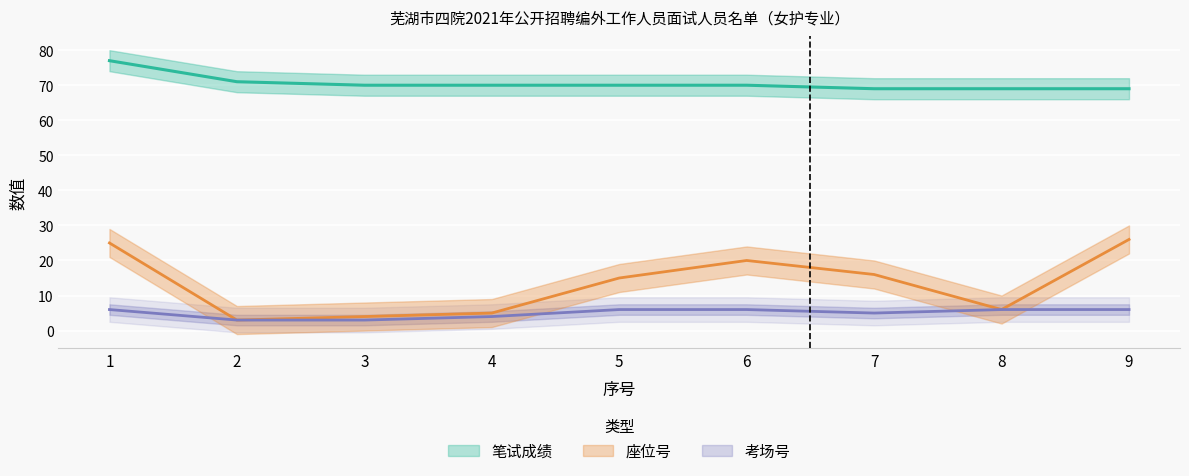

True or false: 座位号 and 考场号 intersect in this chart.

False